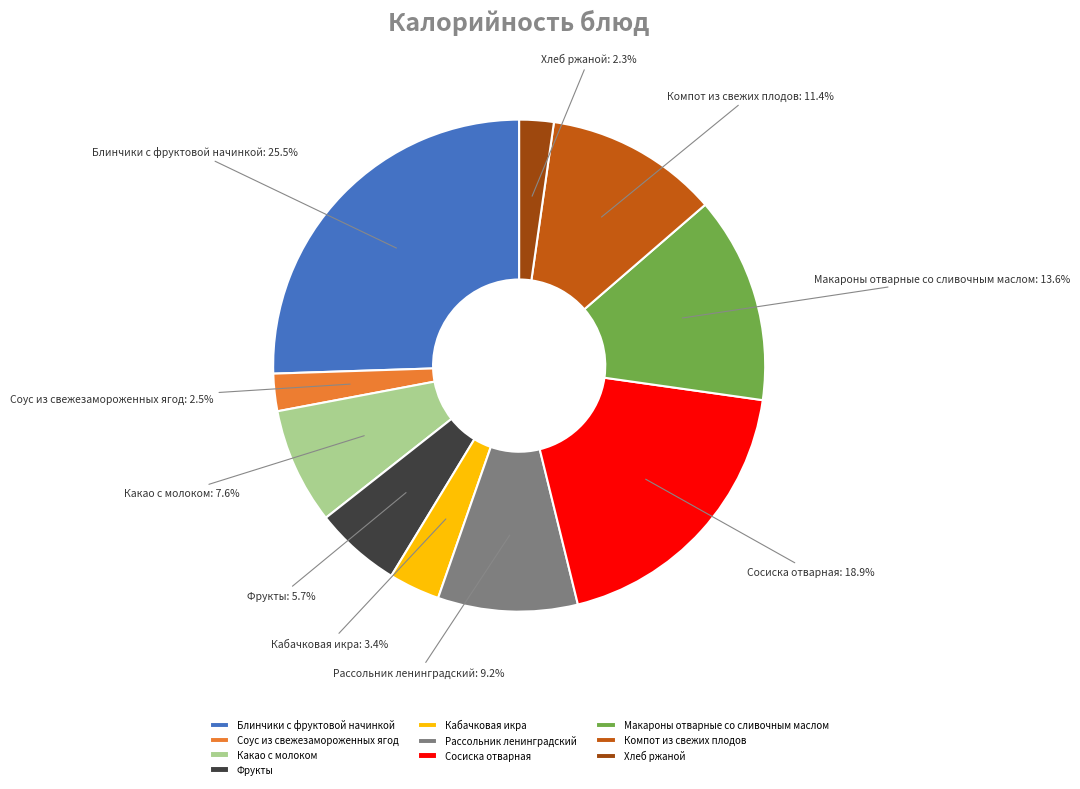

Is it true that Блинчики с фруктовой начинкой is 34% of the pie?

False